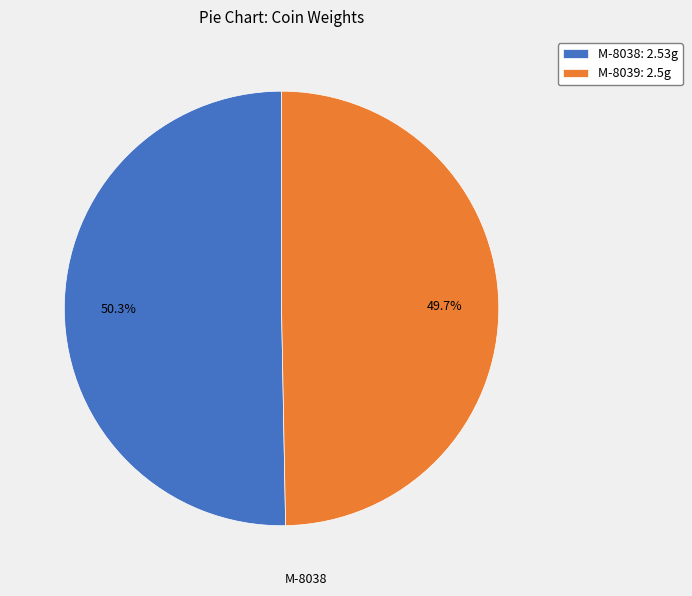

To the nearest percent, what is the difference between the M-8038 and M-8039 slice percentages?

1%